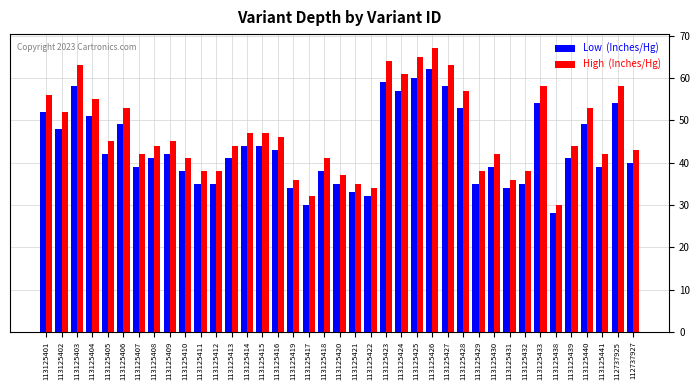

What is the label of the 38th bar from the left?

112737925